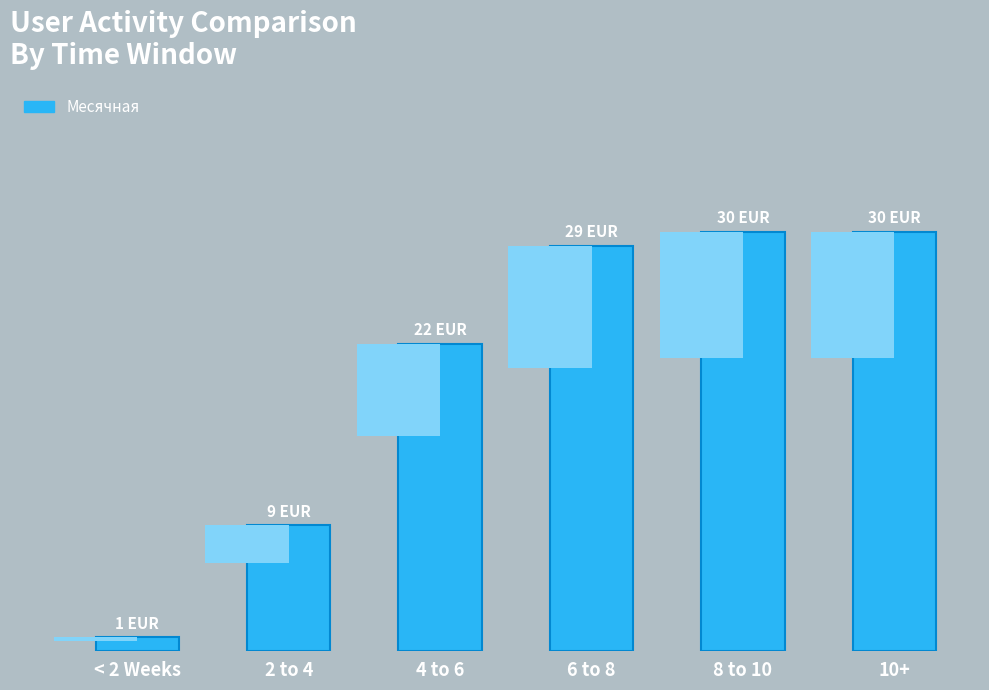

What is the average value?

20